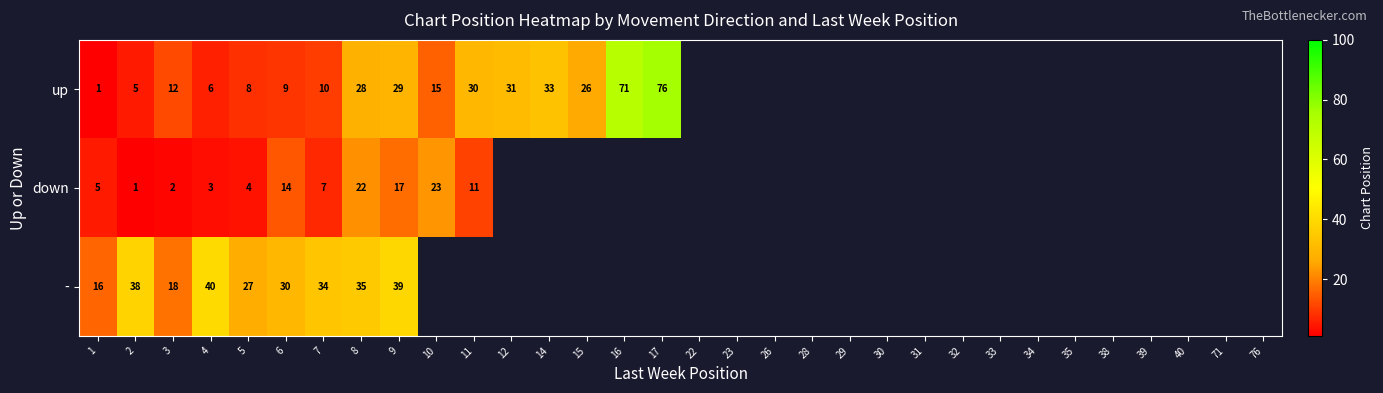

At which category is the sum across all series the highest?

8